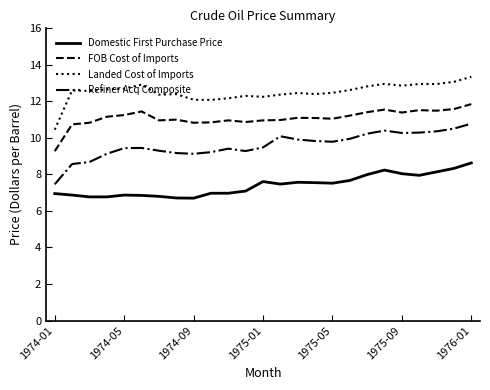

Which series has the largest total across all categories?

Landed Cost of Imports